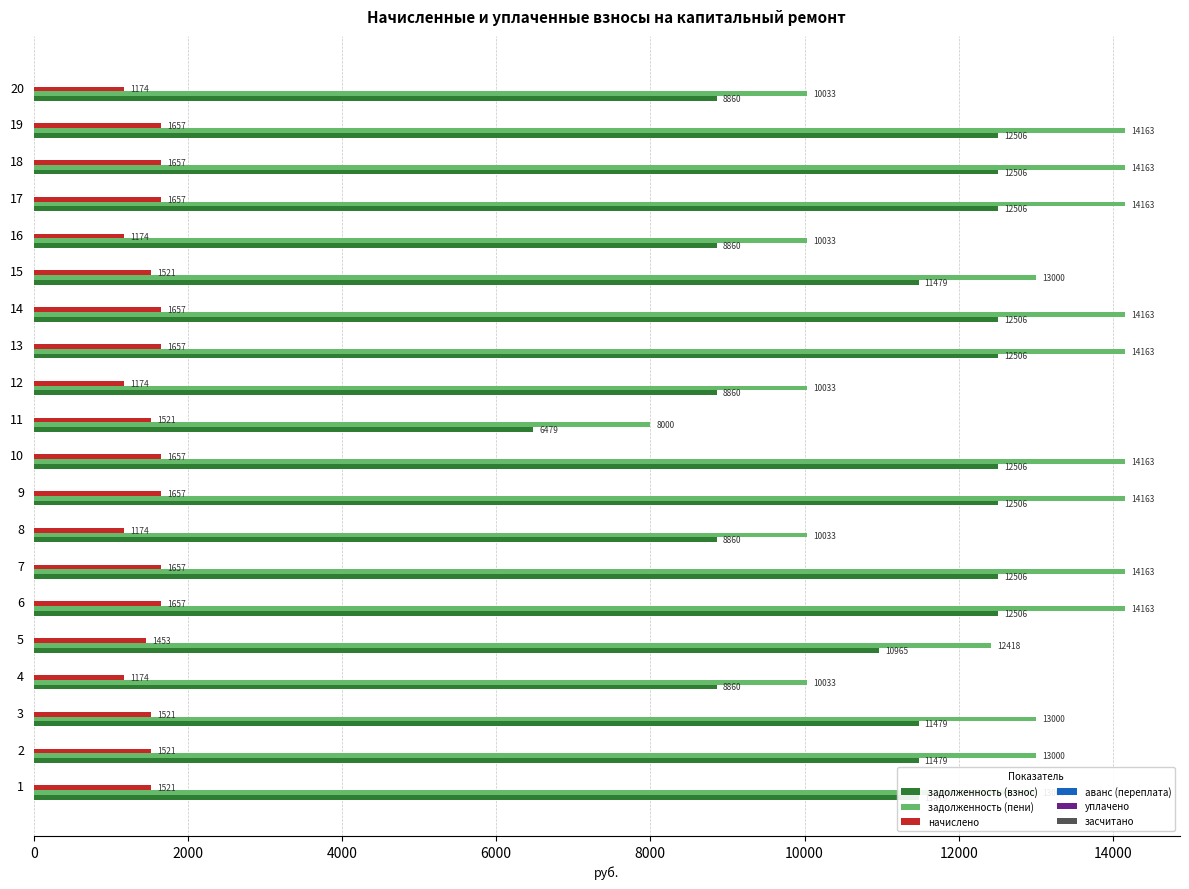

What is the smallest value displayed?

1173.7